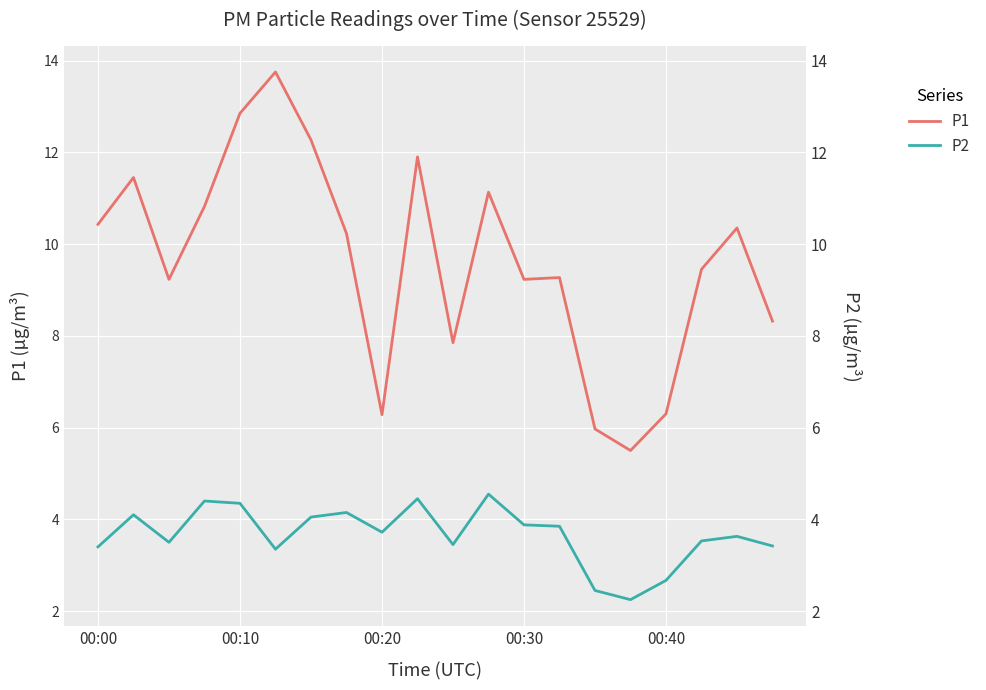

Which series changed the most between 12 and 19?

P1